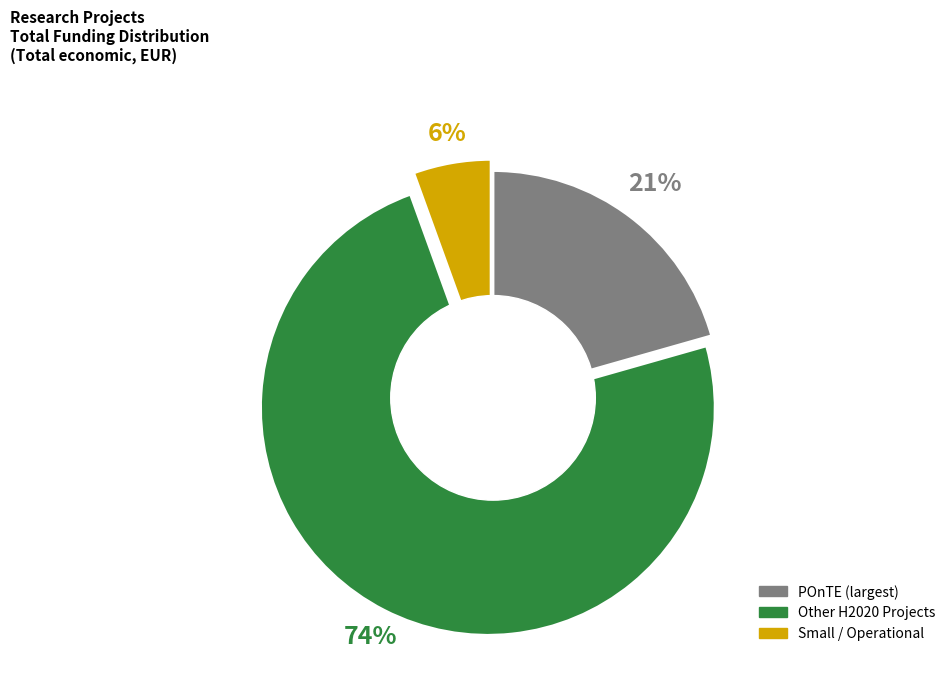

Does any single category account for the majority?

Yes